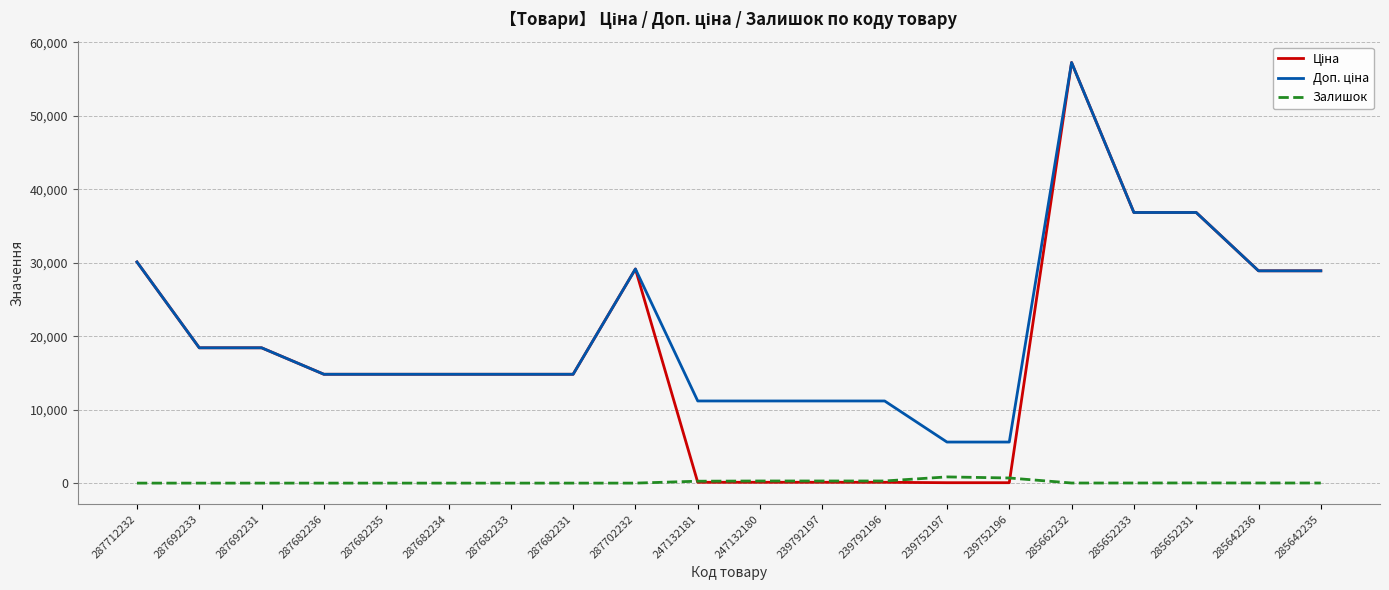

At which category is the sum across all series the highest?

285662232